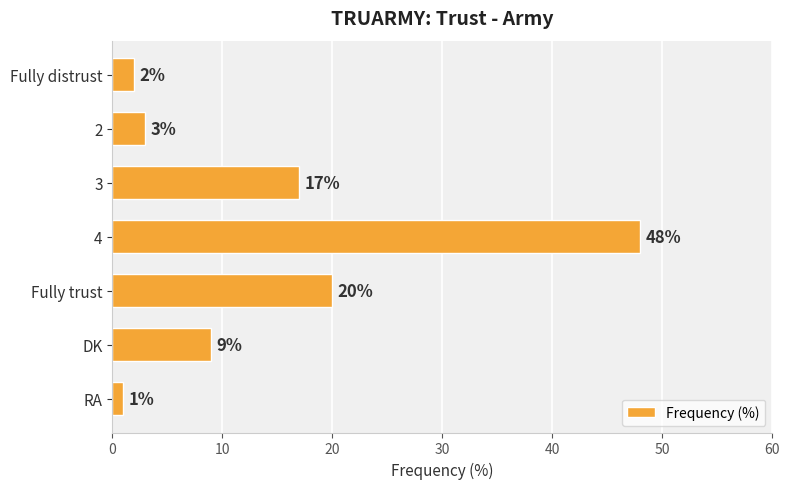

How many distinct data groups are displayed?

1